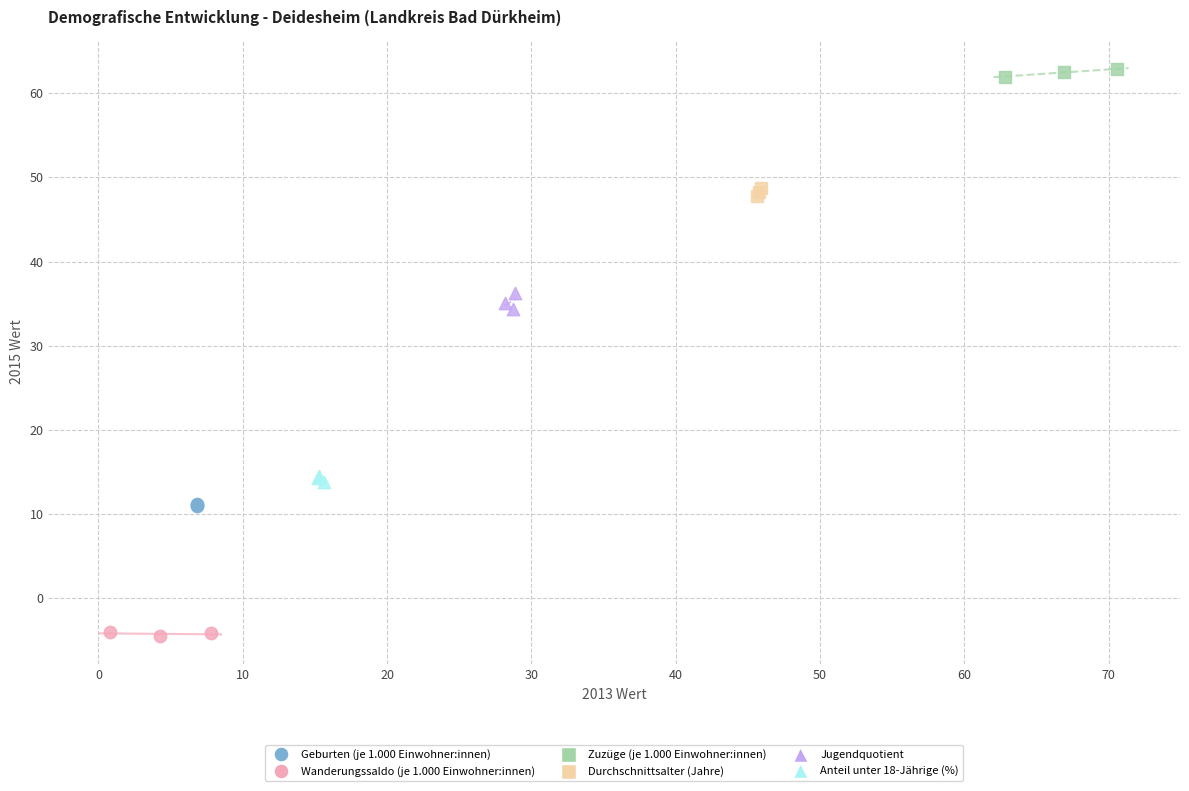

Which series contains the lowest Y value?

Wanderungssaldo (je 1.000 Einwohner:innen)